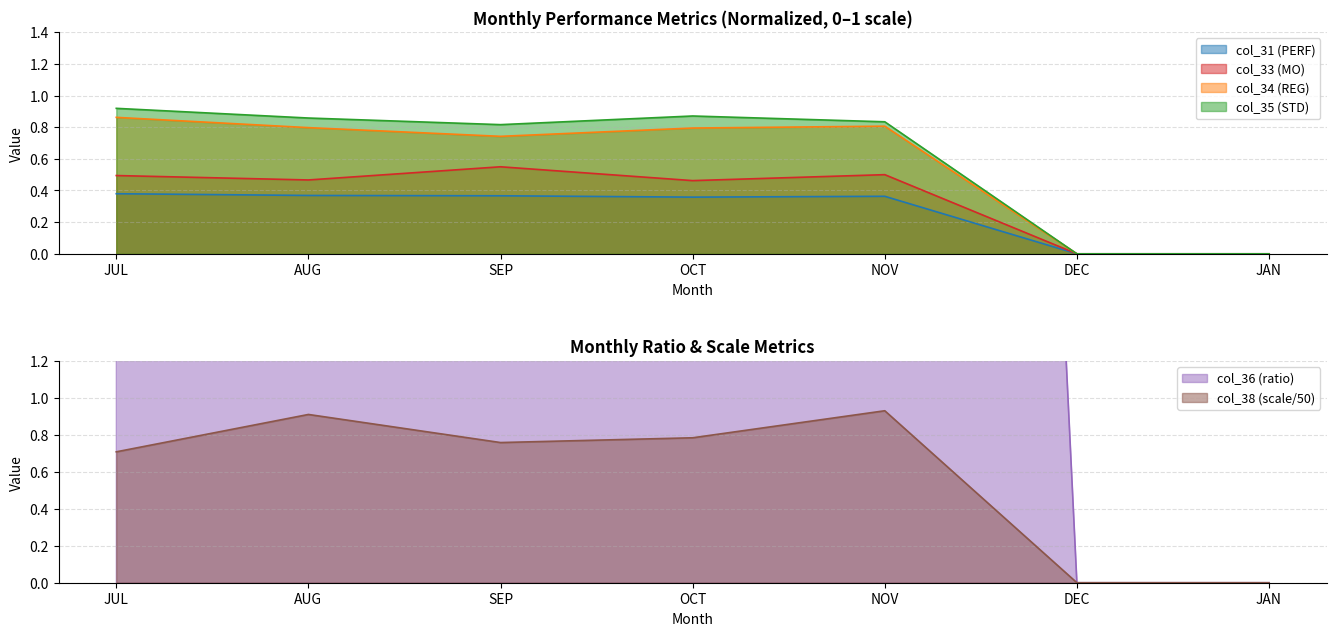

Does the chart have visible grid lines?

Yes